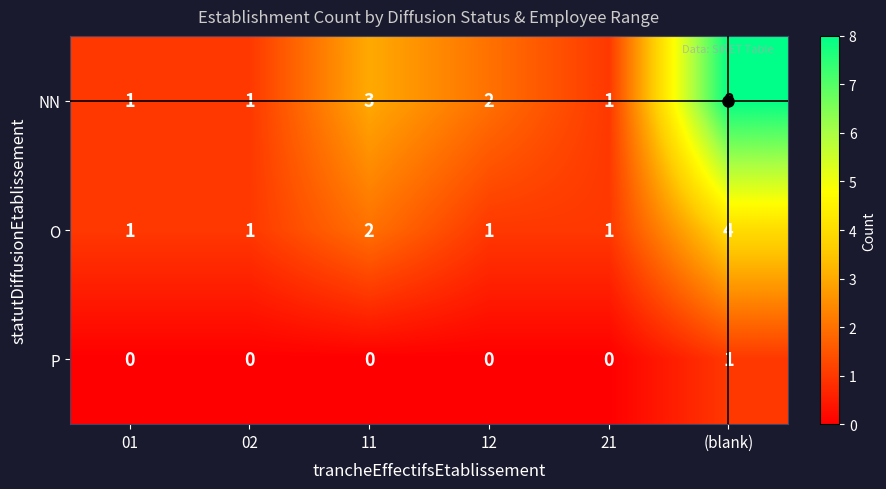

What is the sum of all O values?

10